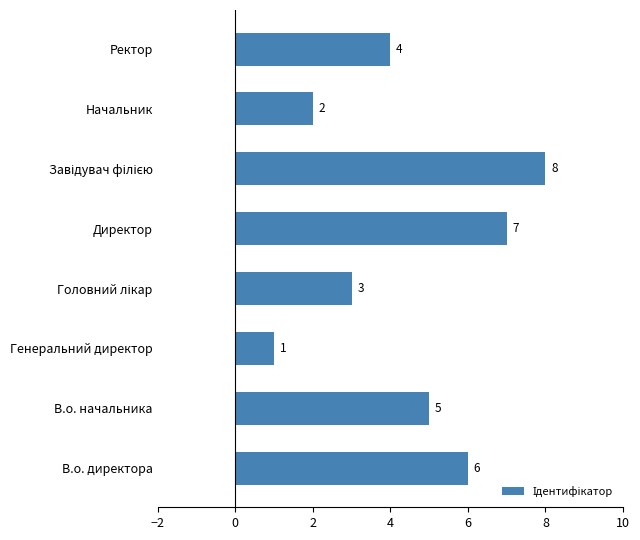

How many bars are there in total?

8